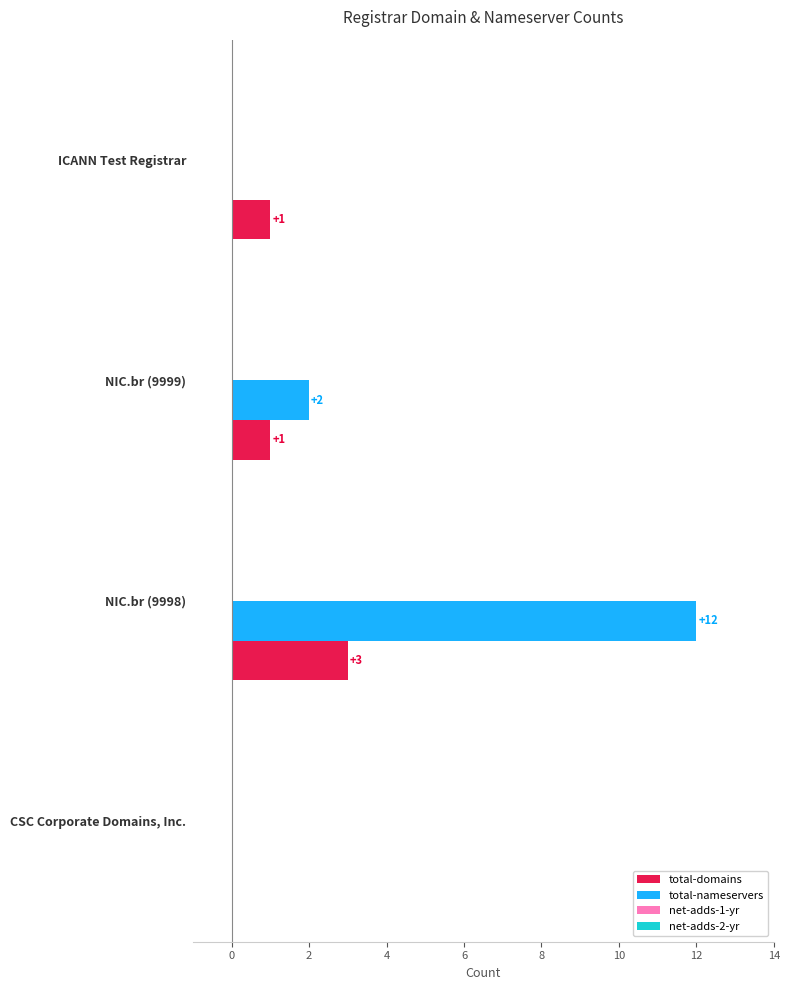

Where is total-nameservers nearest to the value 6?

NIC.br (9999)